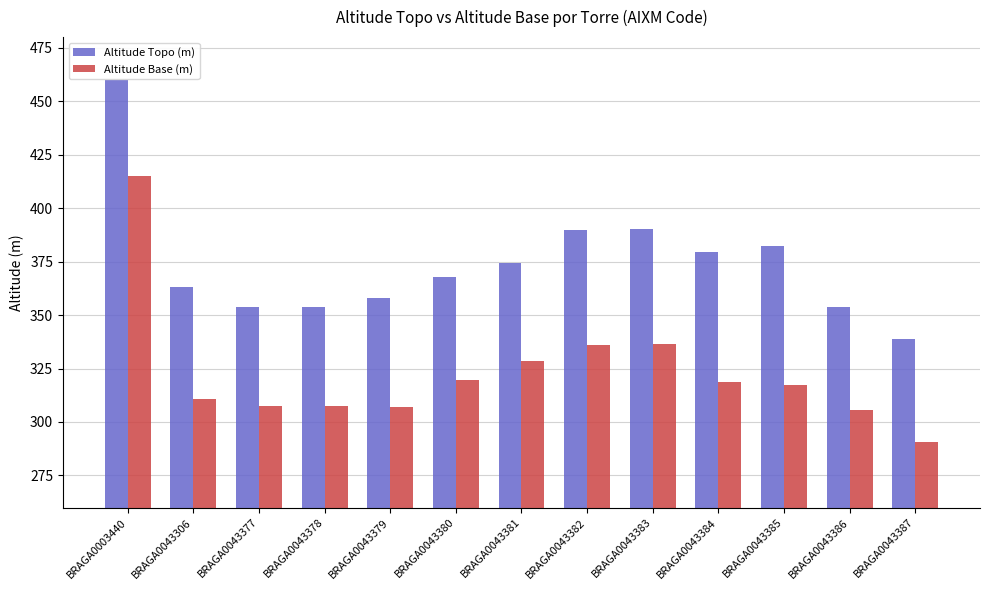

What is the value of the Altitude Base (m) bar at the 10th from the left?

318.9